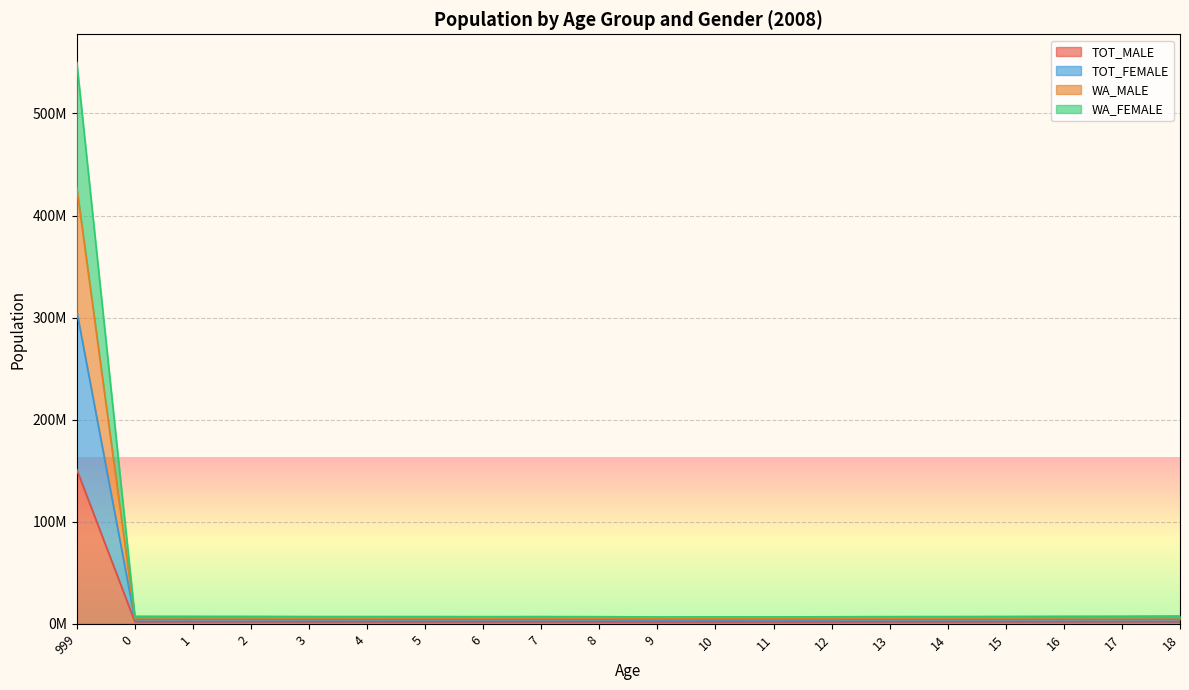

Does the chart display data point markers on the line(s)?

No